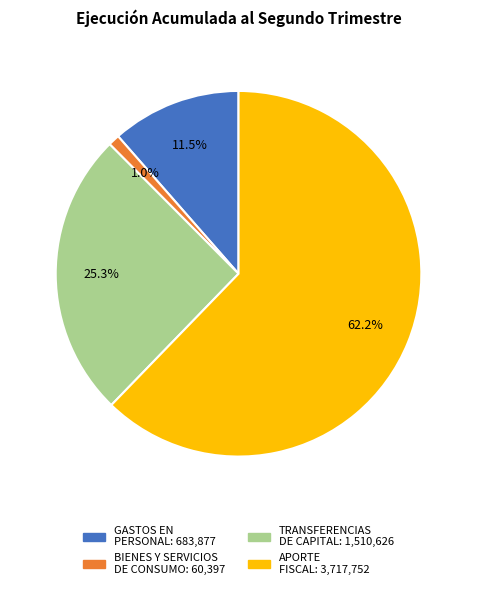

To the nearest percent, what portion does TRANSFERENCIAS DE CAPITAL represent?

25%